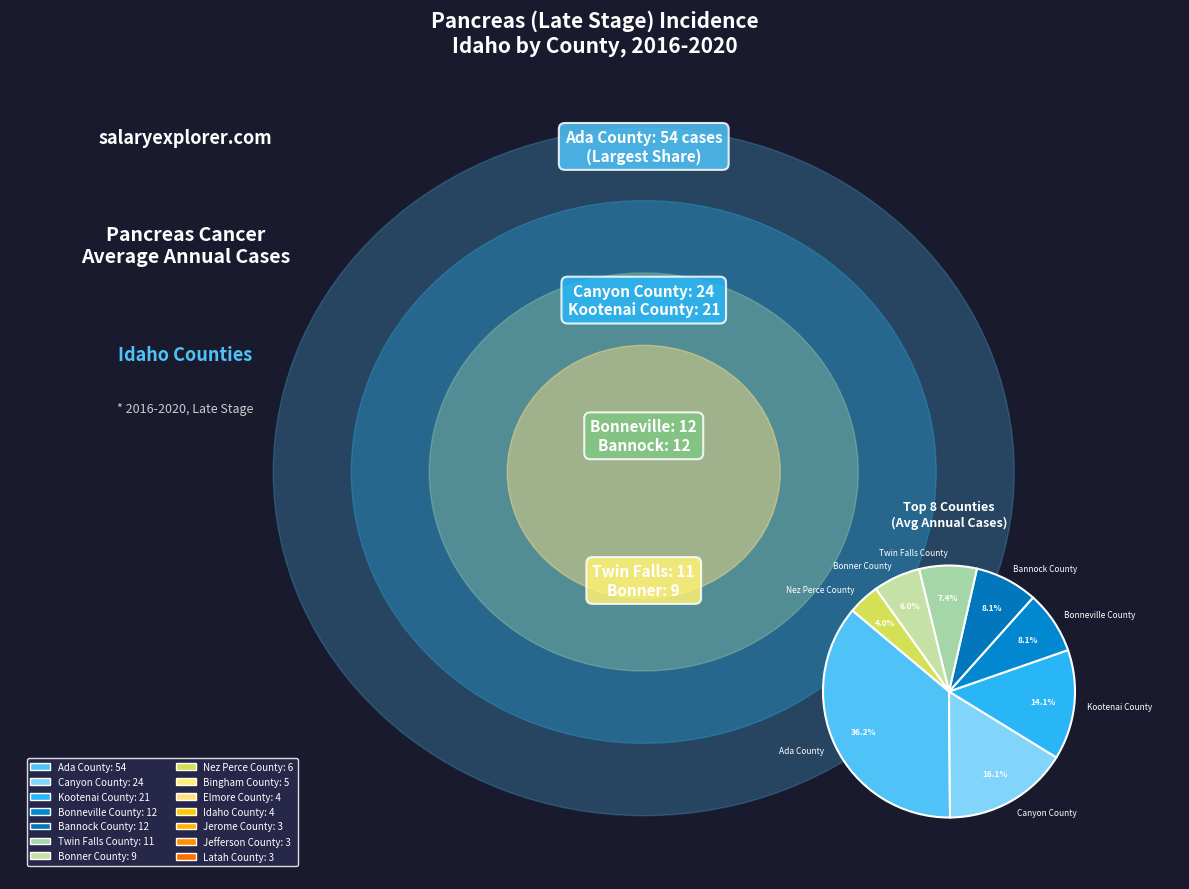

What portion of the pie excludes Twin Falls County?

92.6%